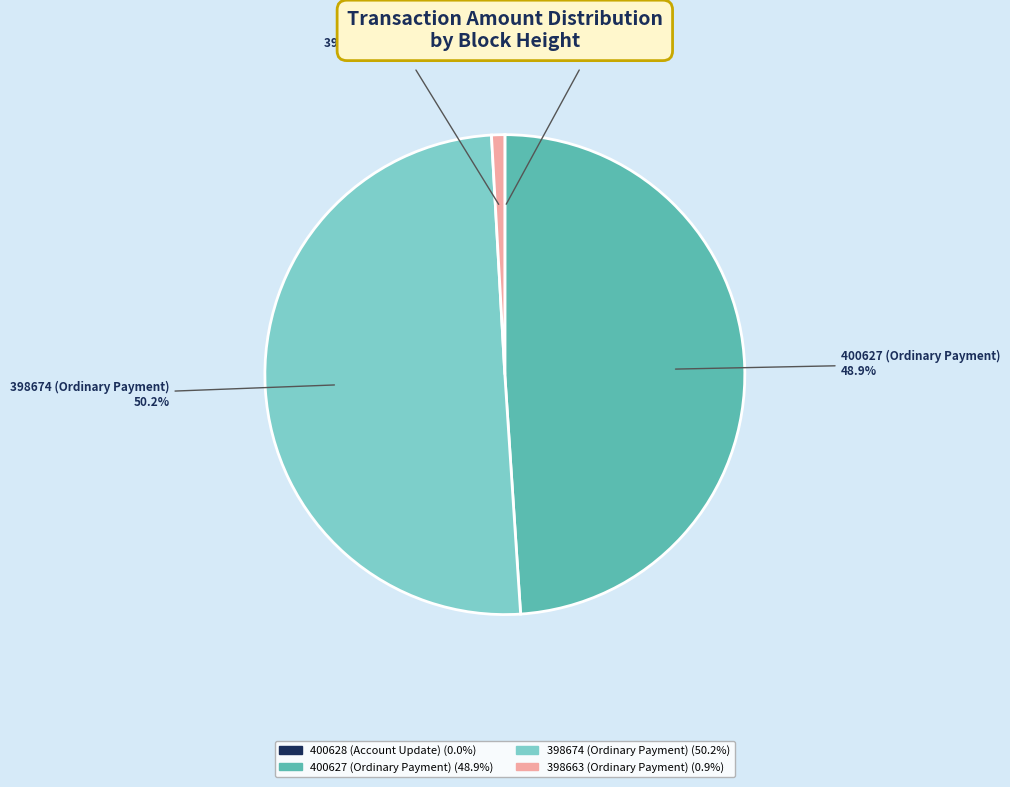

Which slice represents more than half of the pie?

398674 (Ordinary Payment)